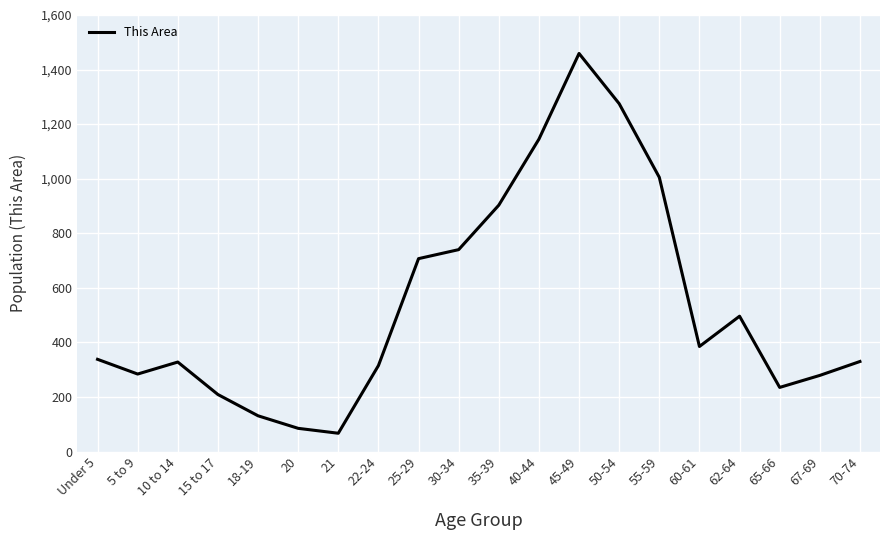

Between 21 and 10 to 14, which is larger?

10 to 14